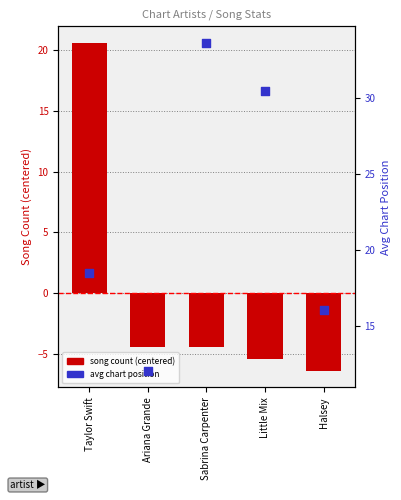

Which series has the largest total across all categories?

avg chart position